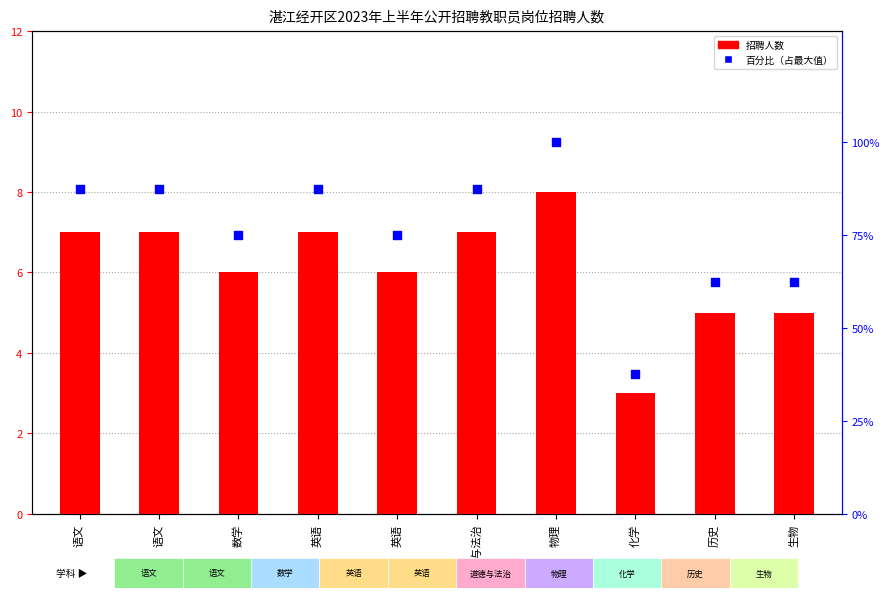

Which series has the widest spread of Y values?

百分比（占最大值）